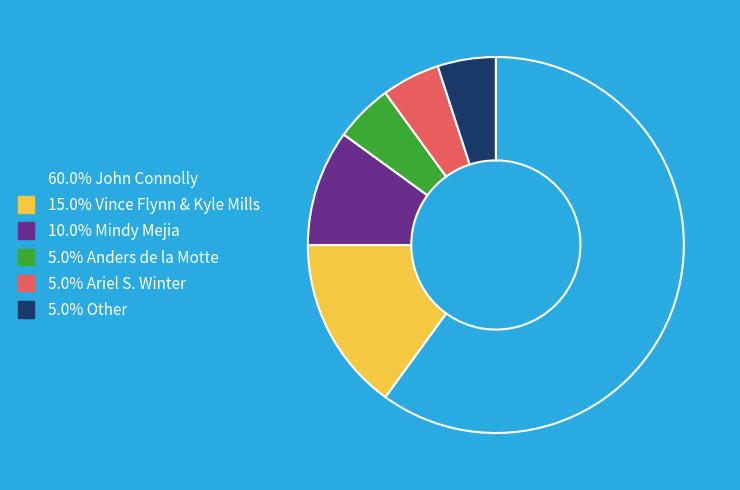

Does any single category account for the majority?

Yes